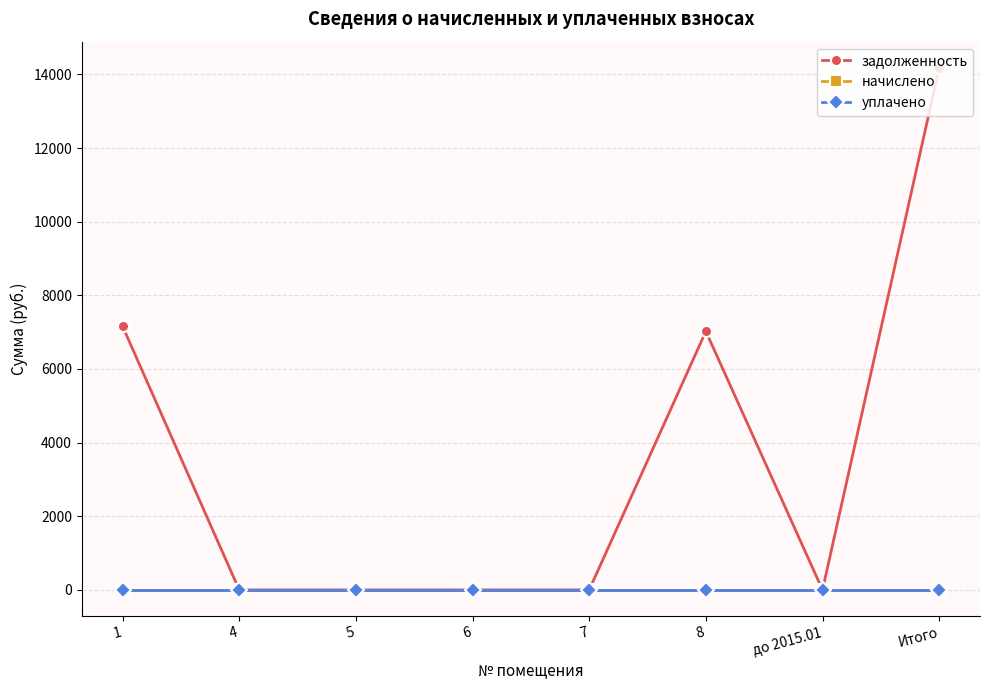

List the series in order of their peak value, lowest first.

начислено, уплачено, задолженность